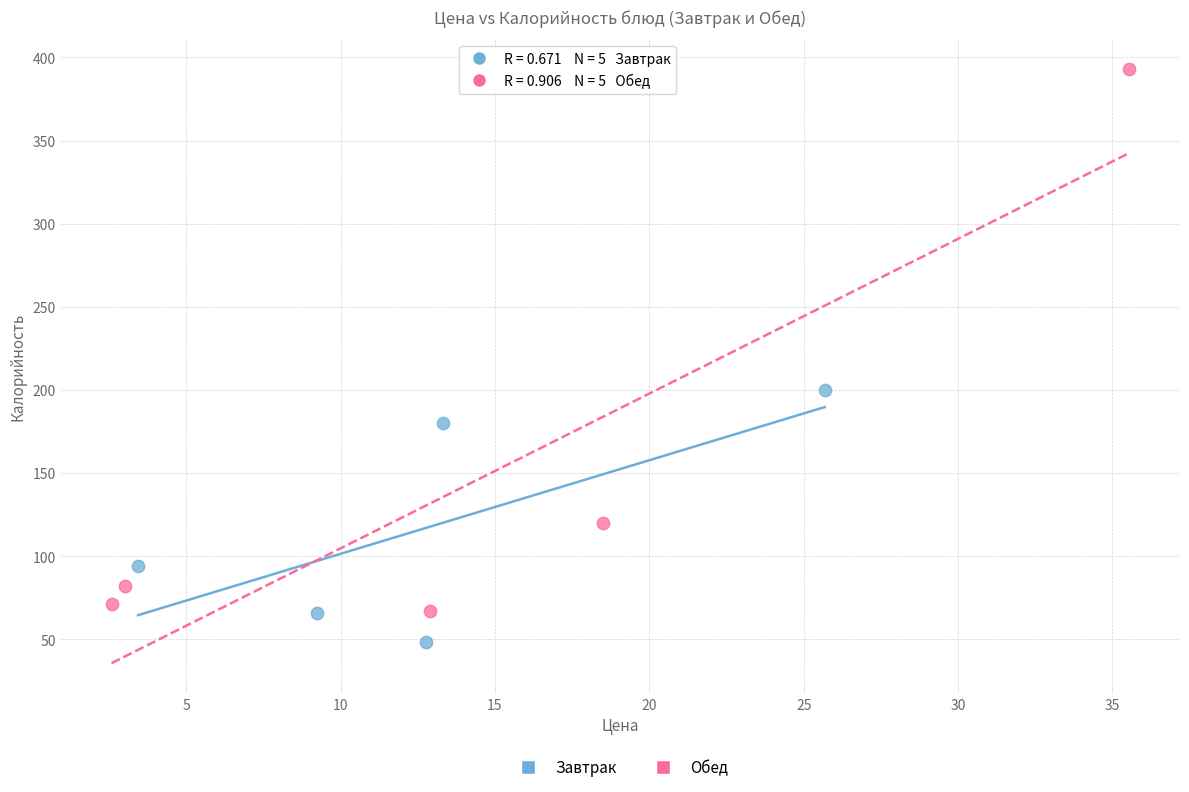

Which series reaches the minimum Y coordinate?

Завтрак